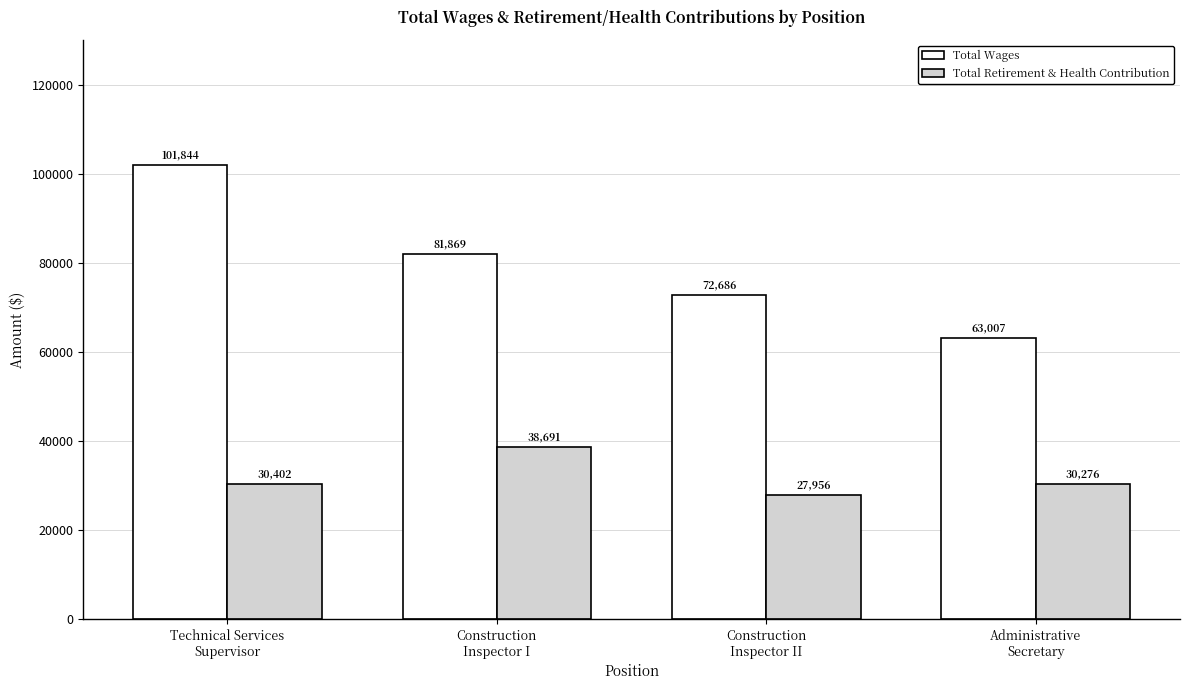

Reading left to right, extract all data points from this chart.

Total Wages: 101844	81869	72686	63007
Total Retirement & Health Contribution: 30402	38691	27956	30276